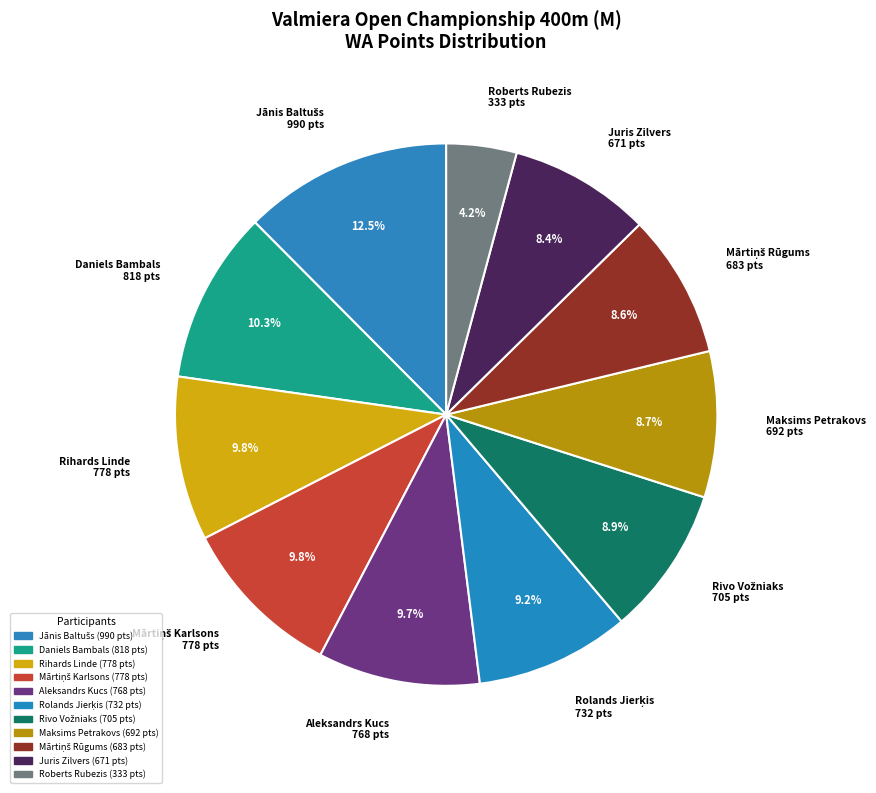

True or false: Daniels Bambals accounts for 10% of the total.

True